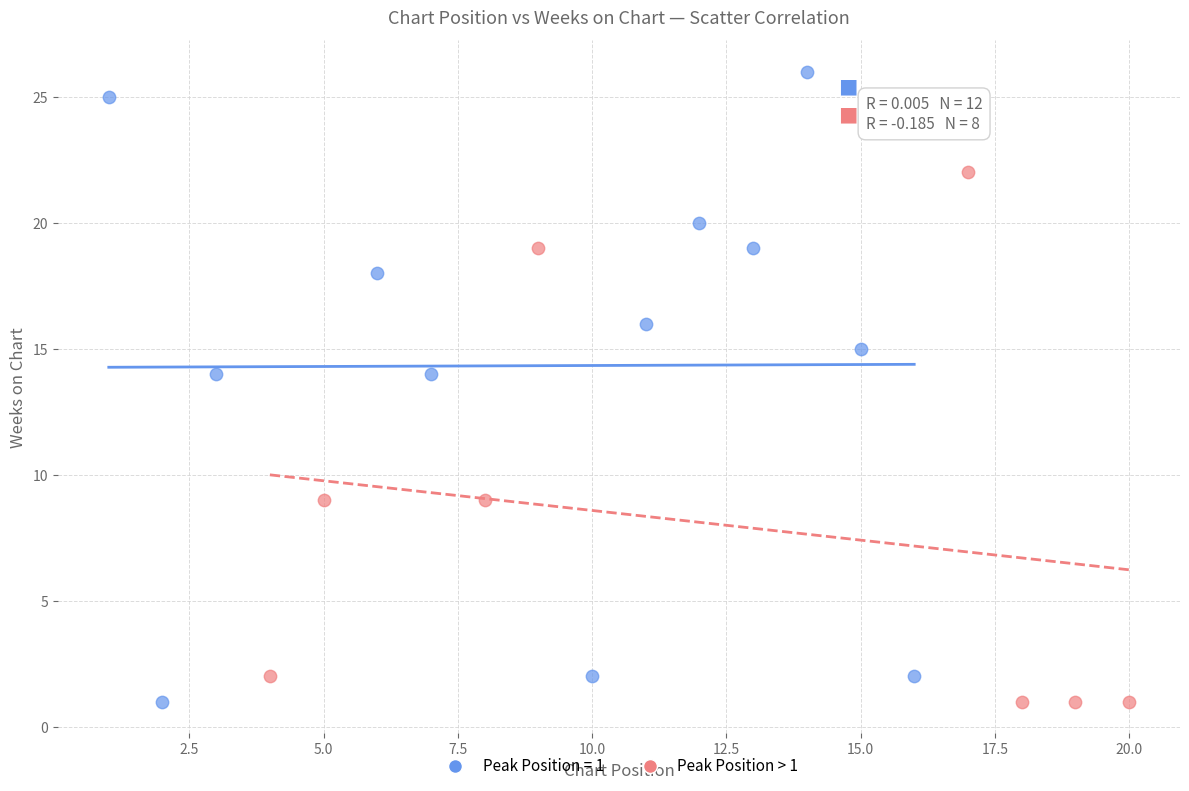

Which series reaches the maximum Y coordinate?

Peak Position = 1